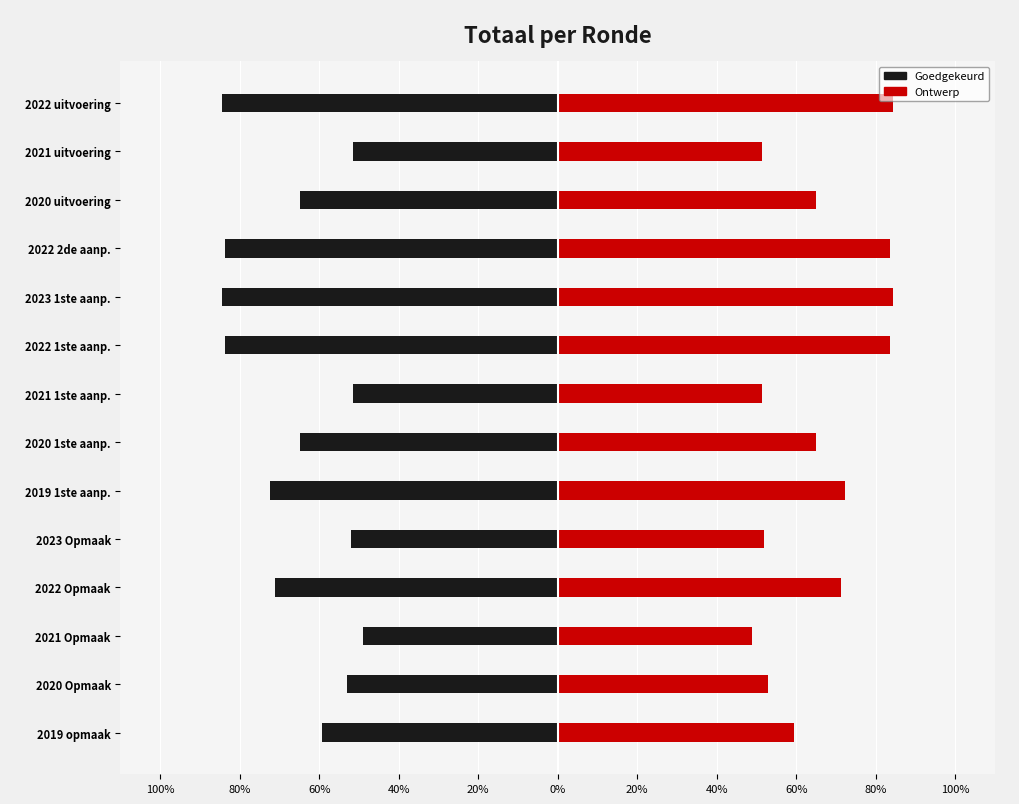

Which series has the largest total across all categories?

ontwerp